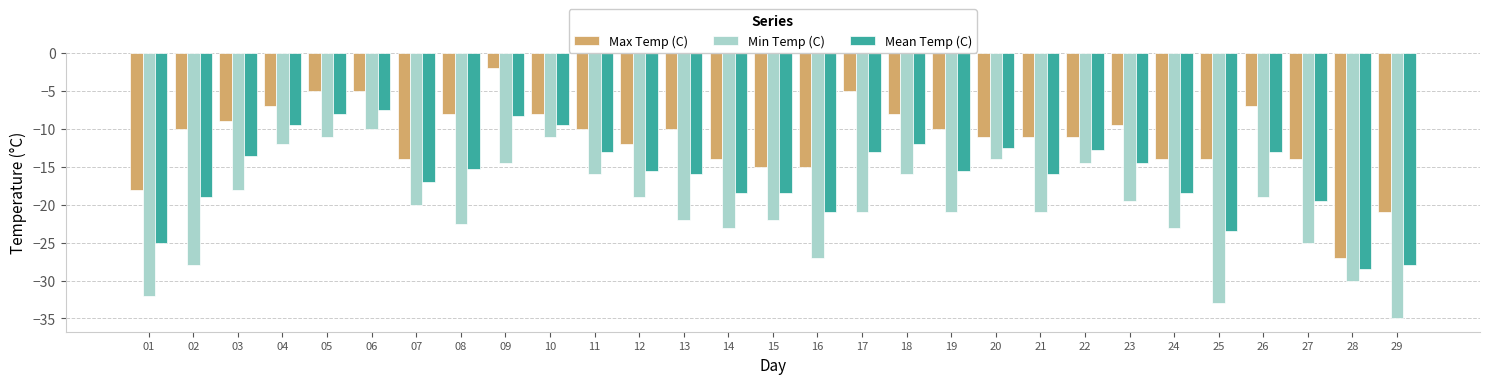

Reading left to right, what are all the values shown in this chart?

Max Temp (C): -18.0	-10.0	-9.0	-7.0	-5.0	-5.0	-14.0	-8.0	-2.0	-8.0	-10.0	-12.0	-10.0	-14.0	-15.0	-15.0	-5.0	-8.0	-10.0	-11.0	-11.0	-11.0	-9.5	-14.0	-14.0	-7.0	-14.0	-27.0	-21.0
Min Temp (C): -32.0	-28.0	-18.0	-12.0	-11.0	-10.0	-20.0	-22.5	-14.5	-11.0	-16.0	-19.0	-22.0	-23.0	-22.0	-27.0	-21.0	-16.0	-21.0	-14.0	-21.0	-14.5	-19.5	-23.0	-33.0	-19.0	-25.0	-30.0	-35.0
Mean Temp (C): -25.0	-19.0	-13.5	-9.5	-8.0	-7.5	-17.0	-15.3	-8.3	-9.5	-13.0	-15.5	-16.0	-18.5	-18.5	-21.0	-13.0	-12.0	-15.5	-12.5	-16.0	-12.8	-14.5	-18.5	-23.5	-13.0	-19.5	-28.5	-28.0